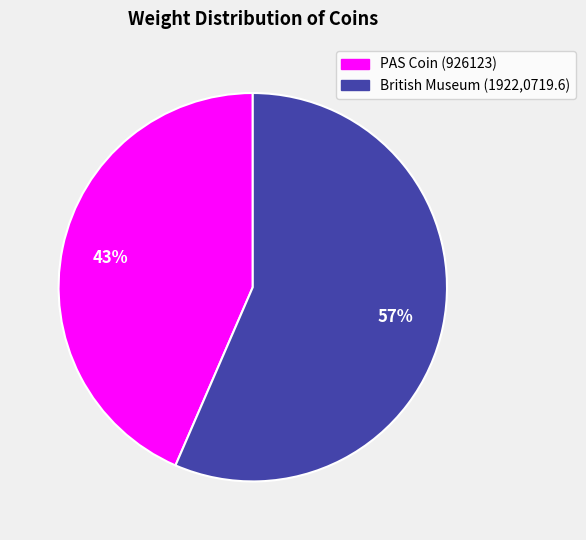

True or false: British Museum (1922,0719.6) accounts for 51% of the total.

False